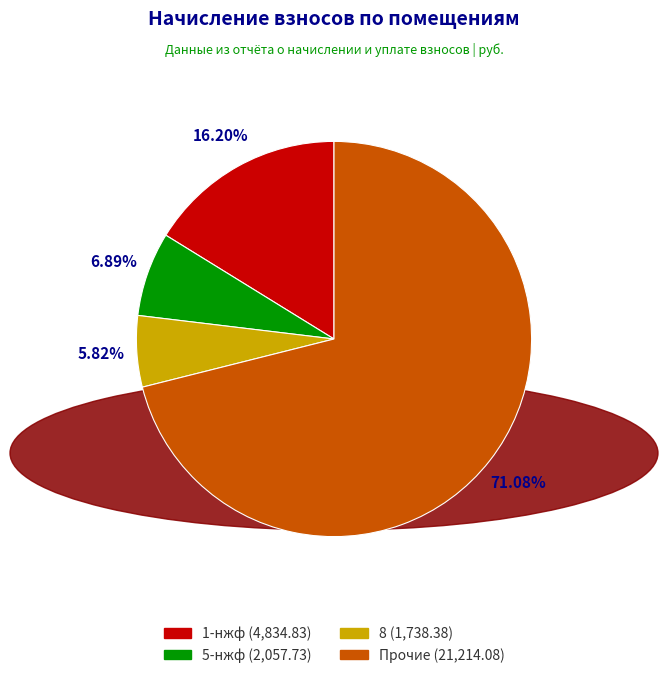

Is there any slice that represents more than half of the pie?

Yes